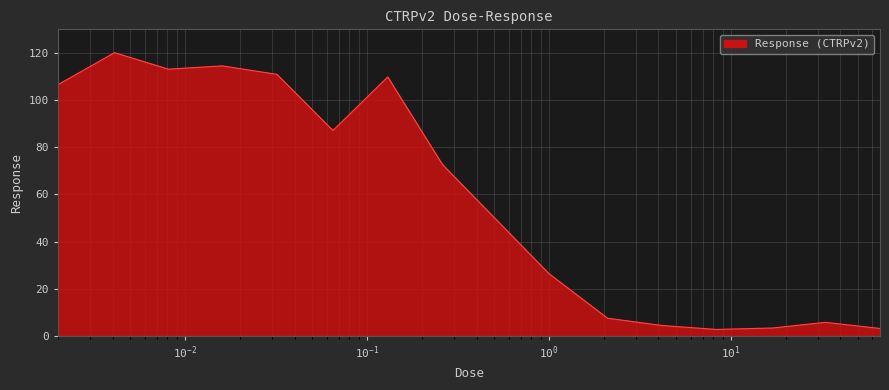

What is the smallest value displayed?

2.7